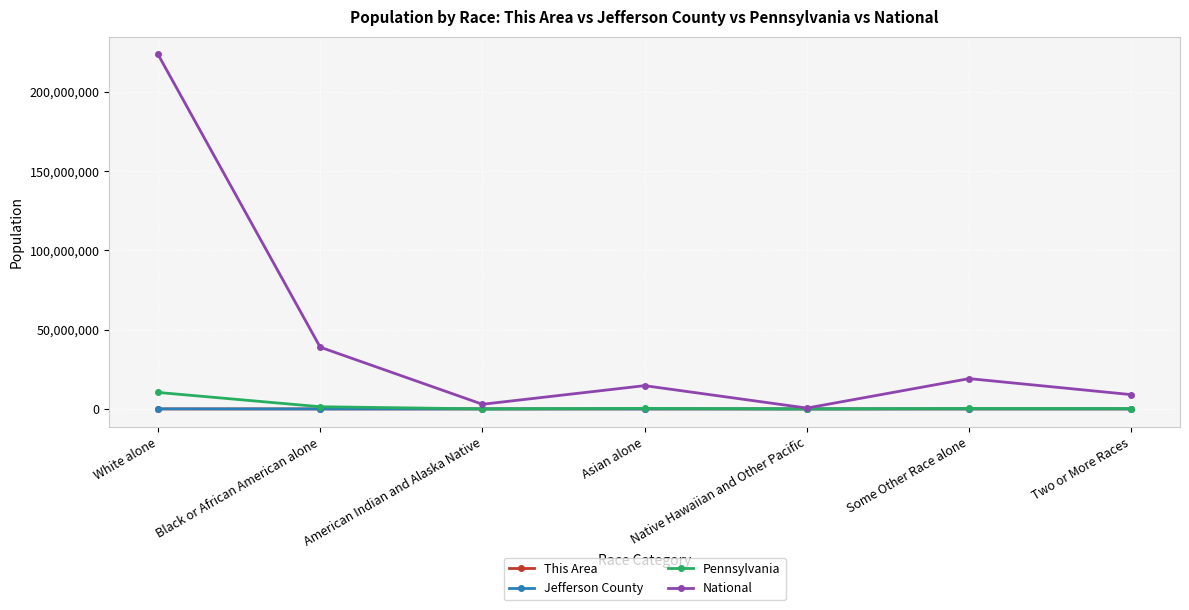

Which series has the largest total across all categories?

National